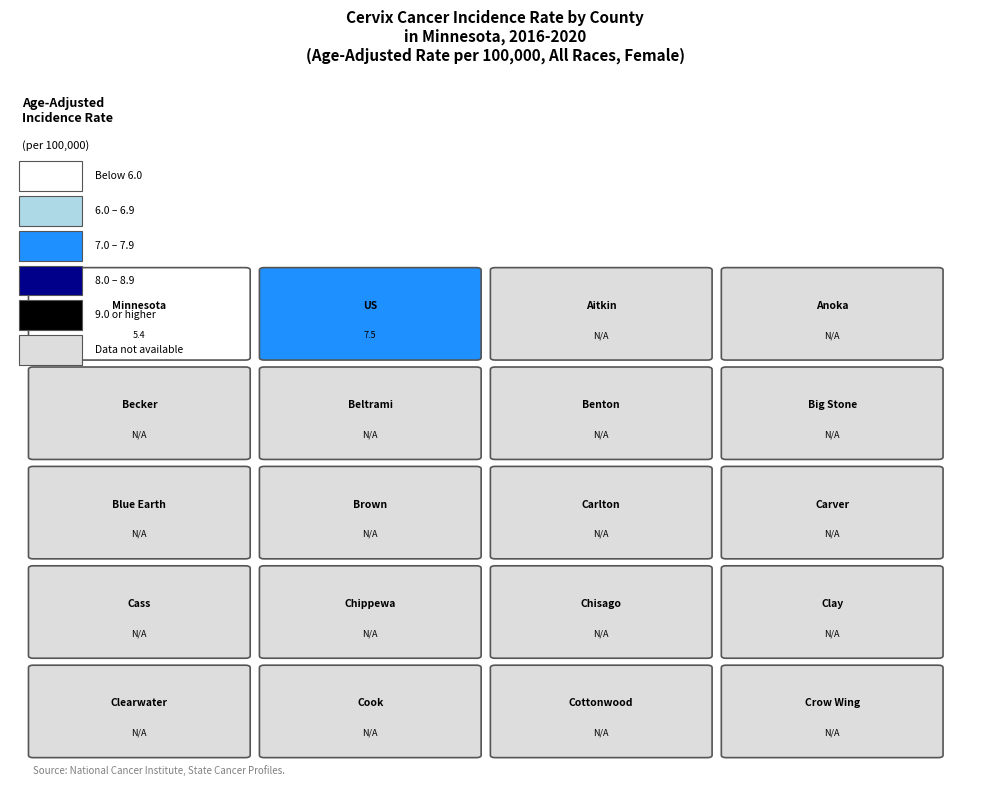

How many data points in Age-Adjusted Incidence Rate are above 7?

1